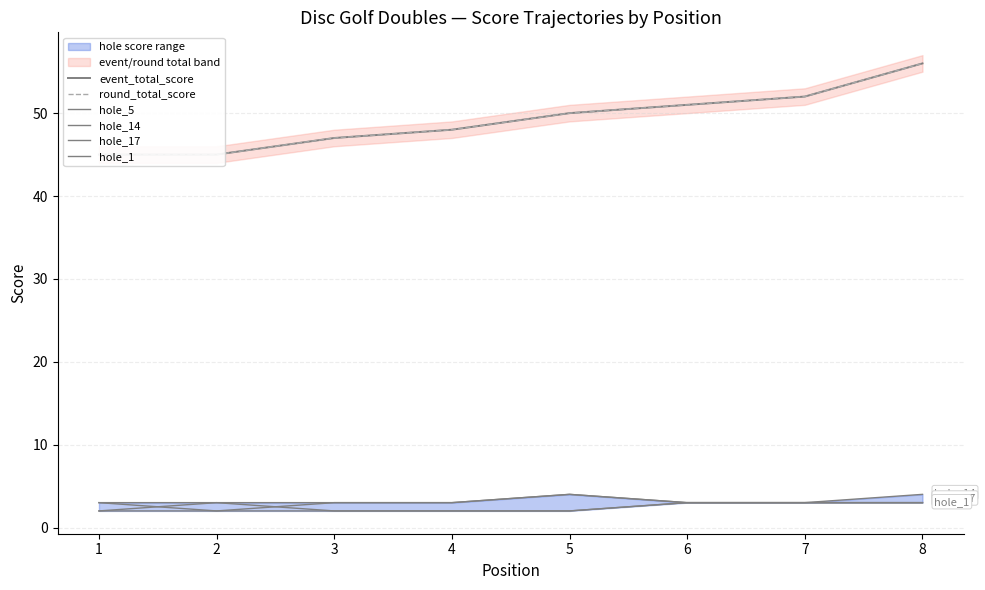

What is the maximum value shown in the chart?

56